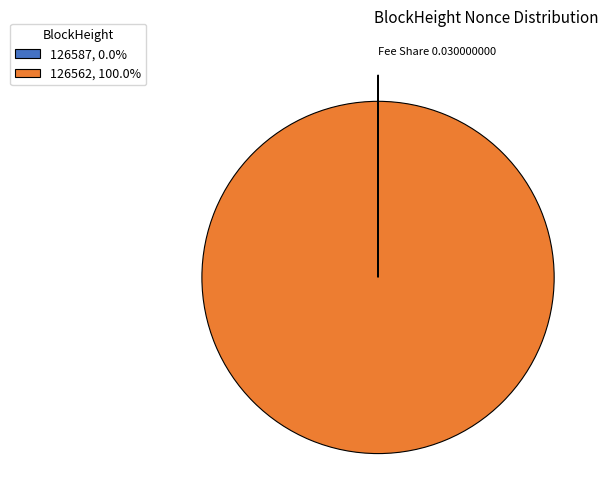

Is 126562, 100.0% the majority of the pie?

Yes